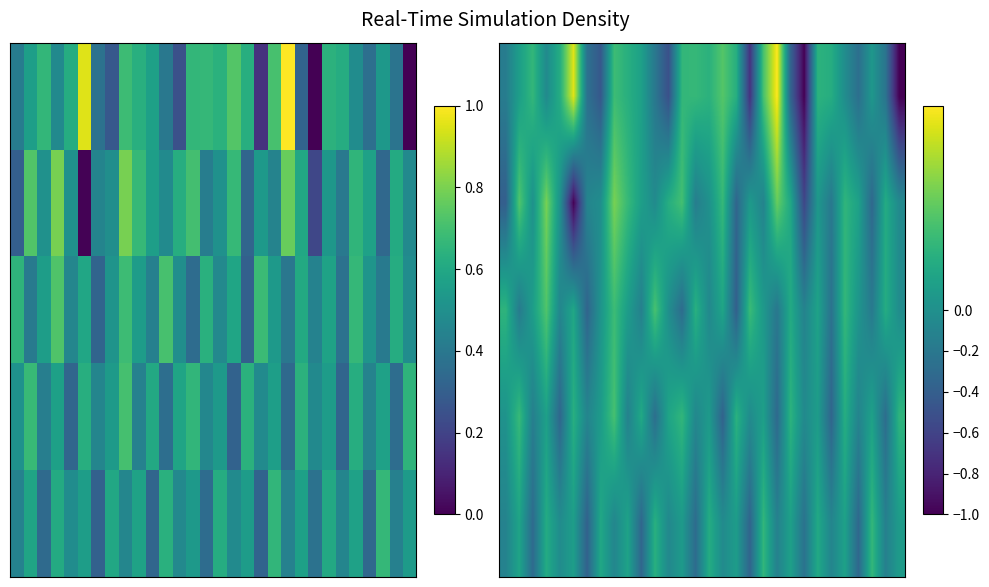

At how many categories does at least one series exceed 0?

28